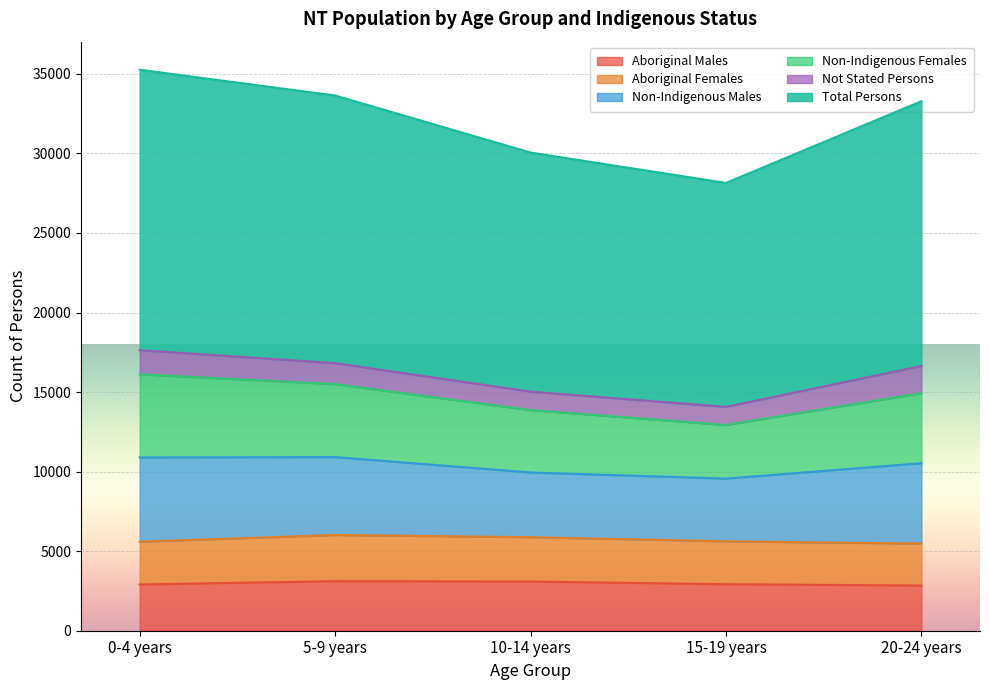

Which category has the highest value across all series?

0-4 years